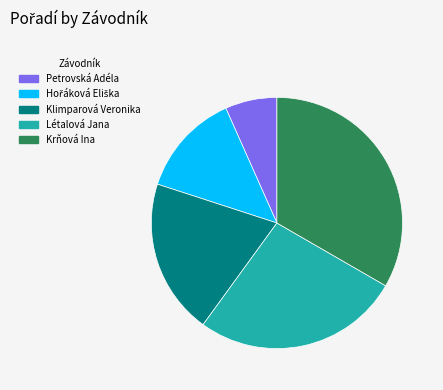

True or false: Petrovská Adéla accounts for 1% of the total.

False